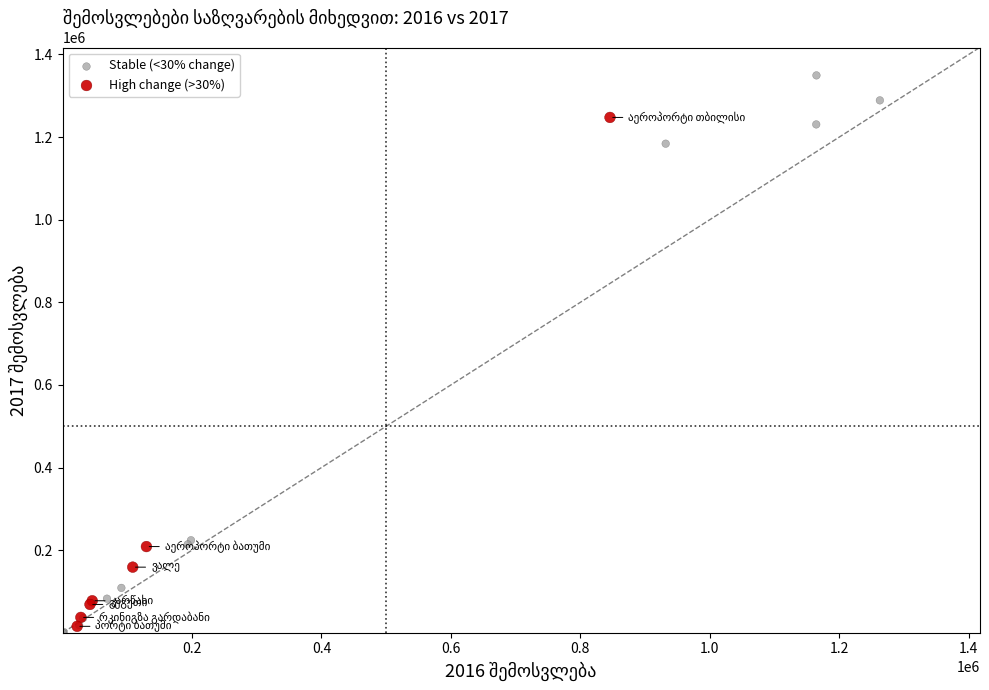

Which series reaches the minimum Y coordinate?

Stable (<30% change)